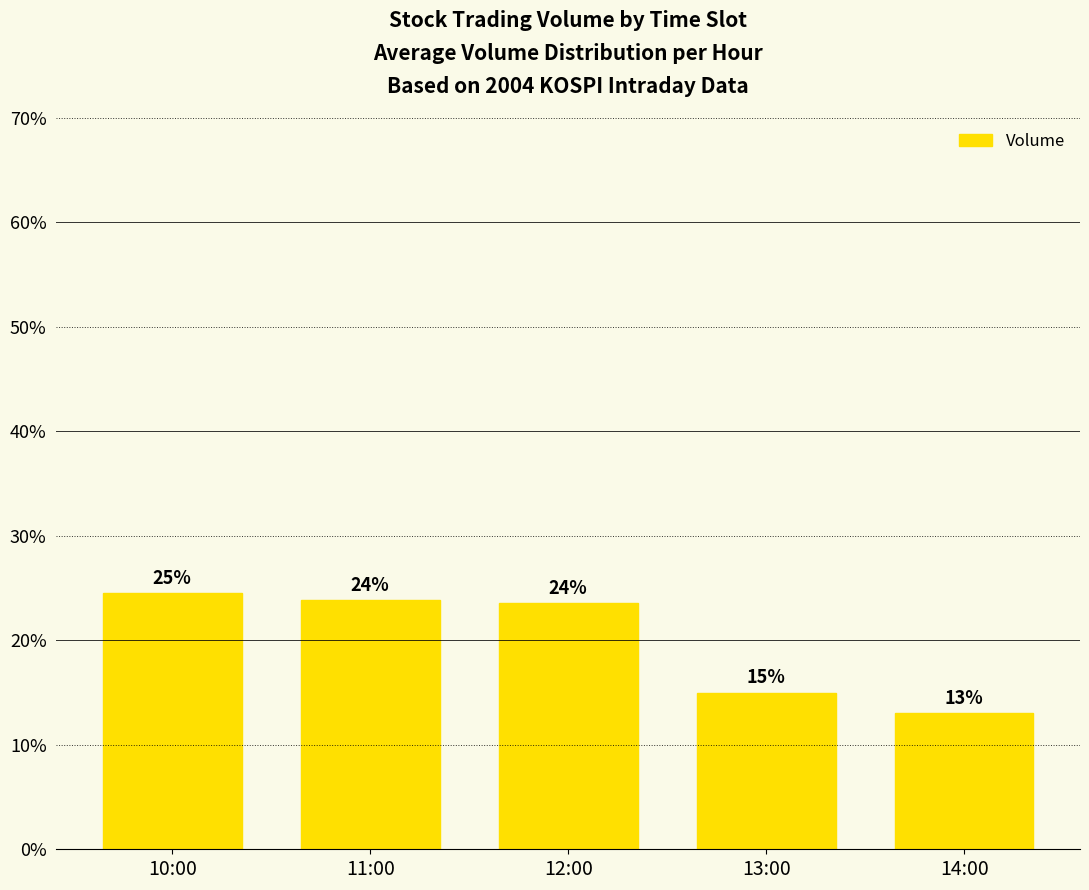

What is the difference between the second highest and minimum values?

10.8